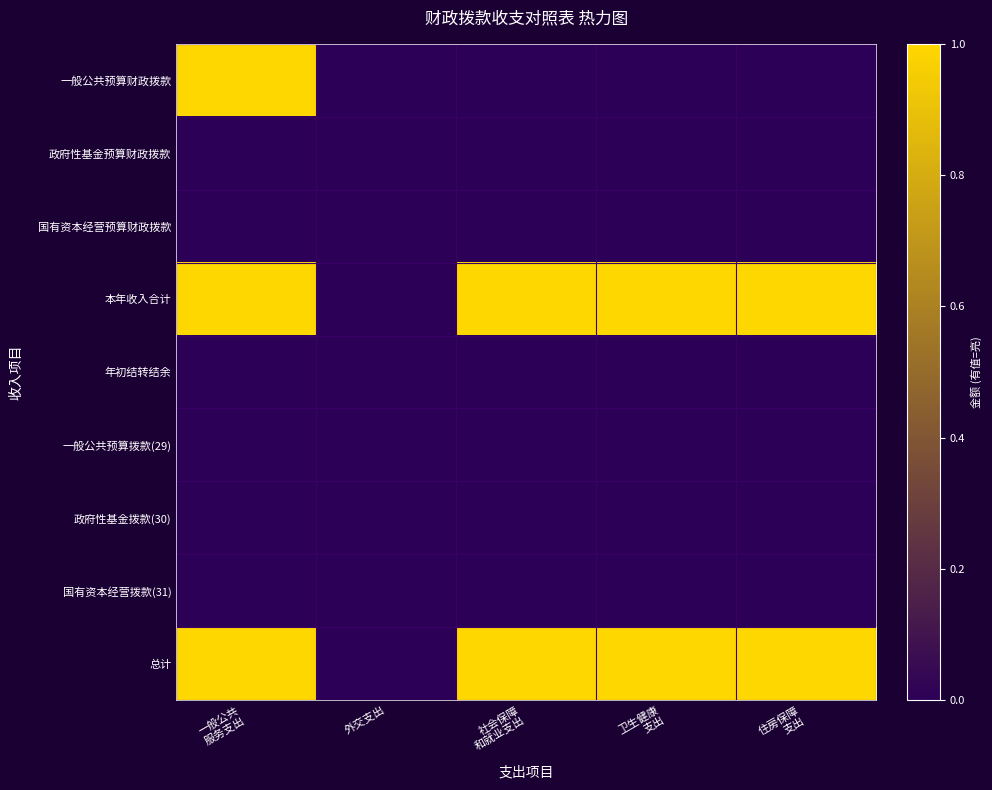

At how many categories does at least one series exceed 0?

4